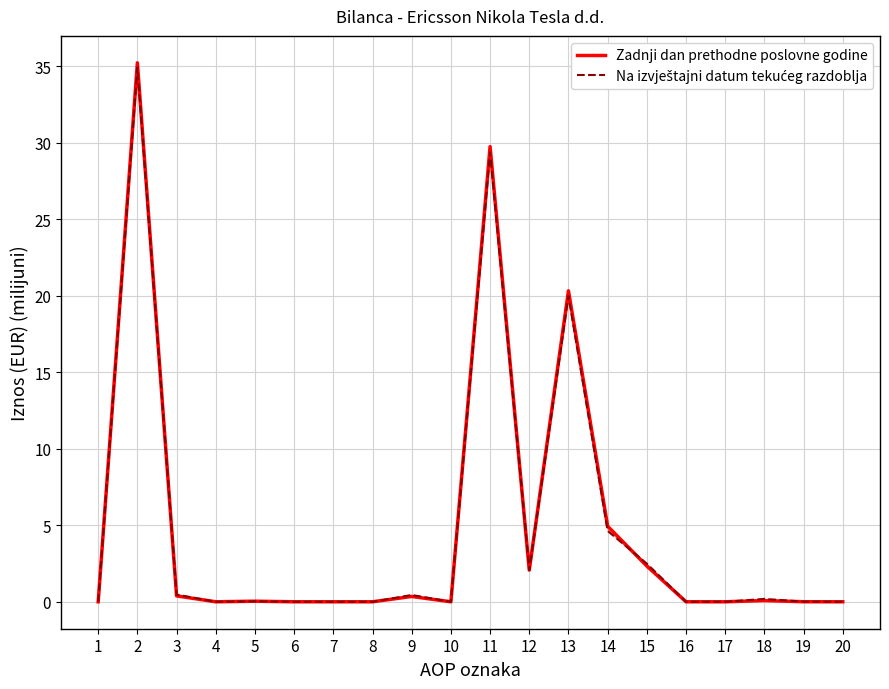

Rank the series by their maximum value, from lowest to highest.

Na izvještajni datum tekućeg razdoblja, Zadnji dan prethodne poslovne godine